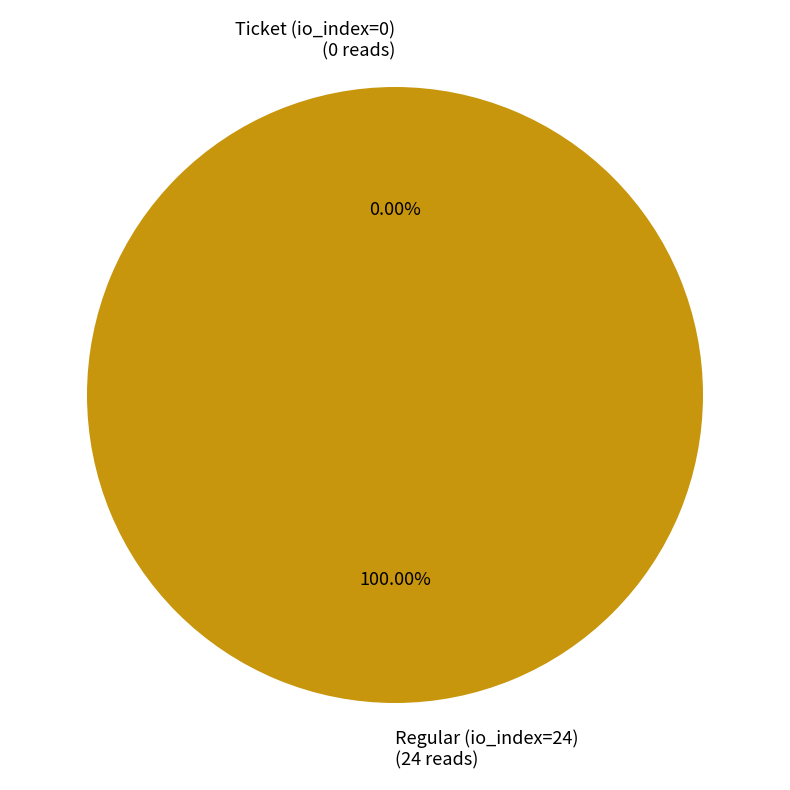

How many slices are in this pie chart?

2